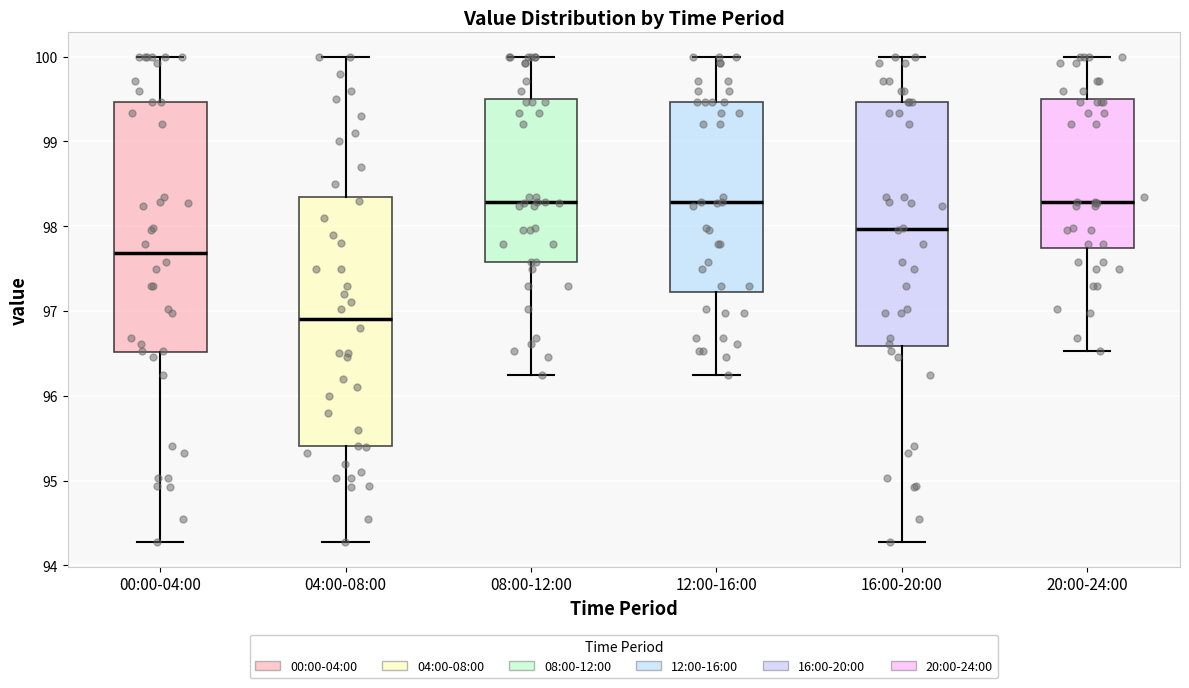

Where does the lower whisker of the box for 12:00-16:00 end on the y-axis? The values are not printed on the chart, so give them approximately, as read against the axis.

96.3